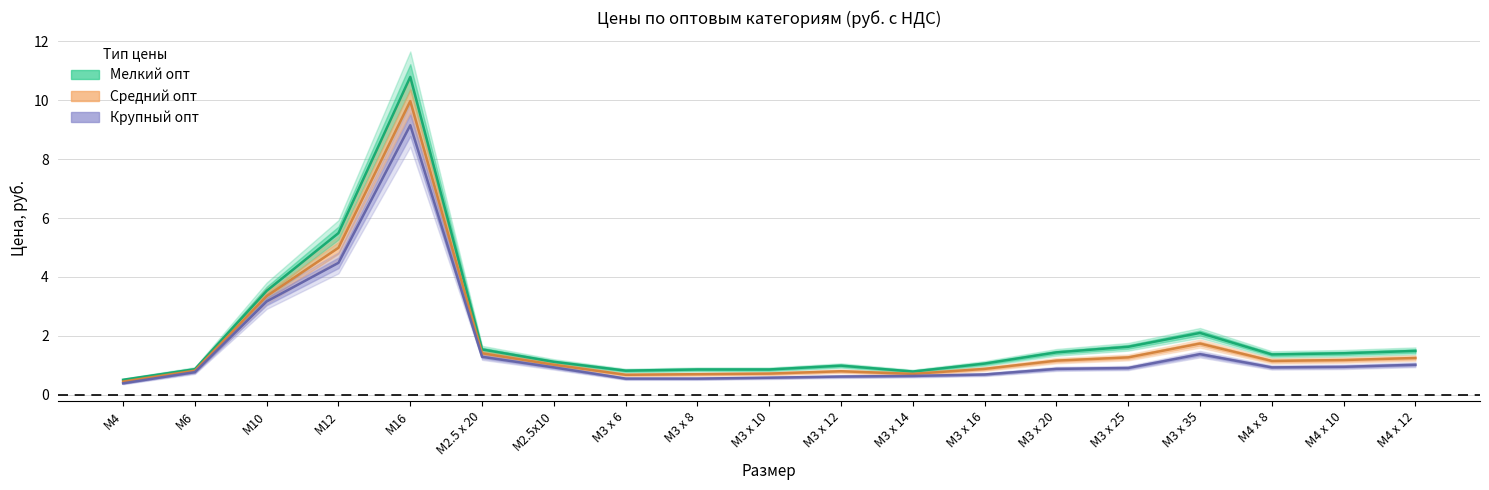

Between M3 x 8 and M2.5x10, which is larger?

M2.5x10